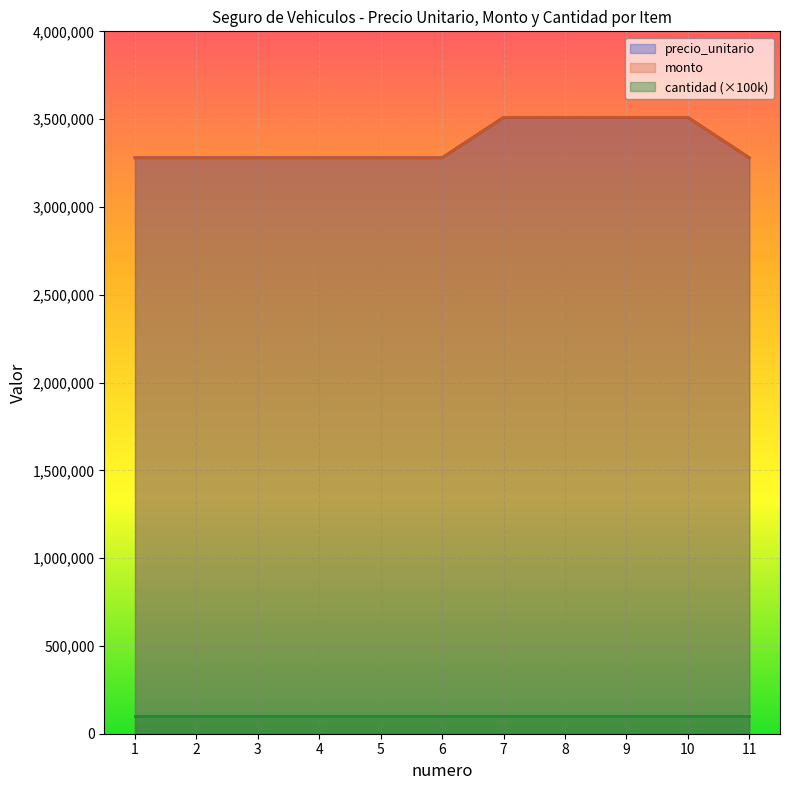

What is the value of the monto point at the 10th from the left?

3510000